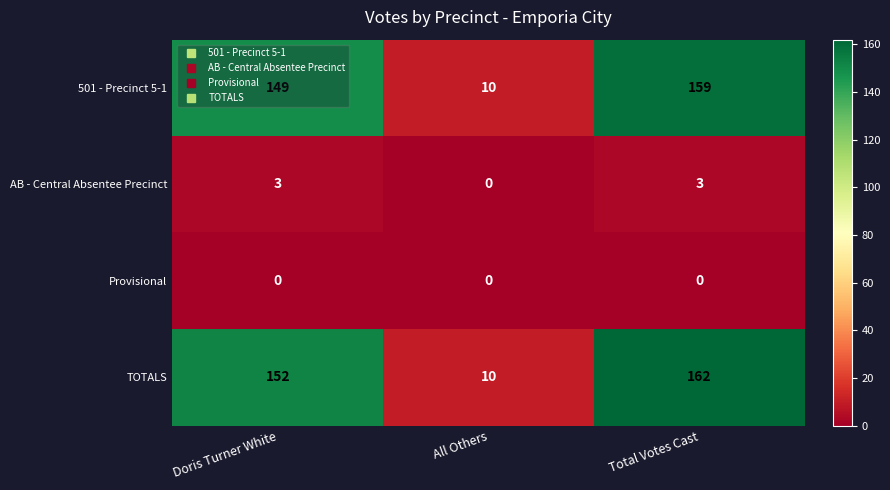

How many data points does each series have?

3